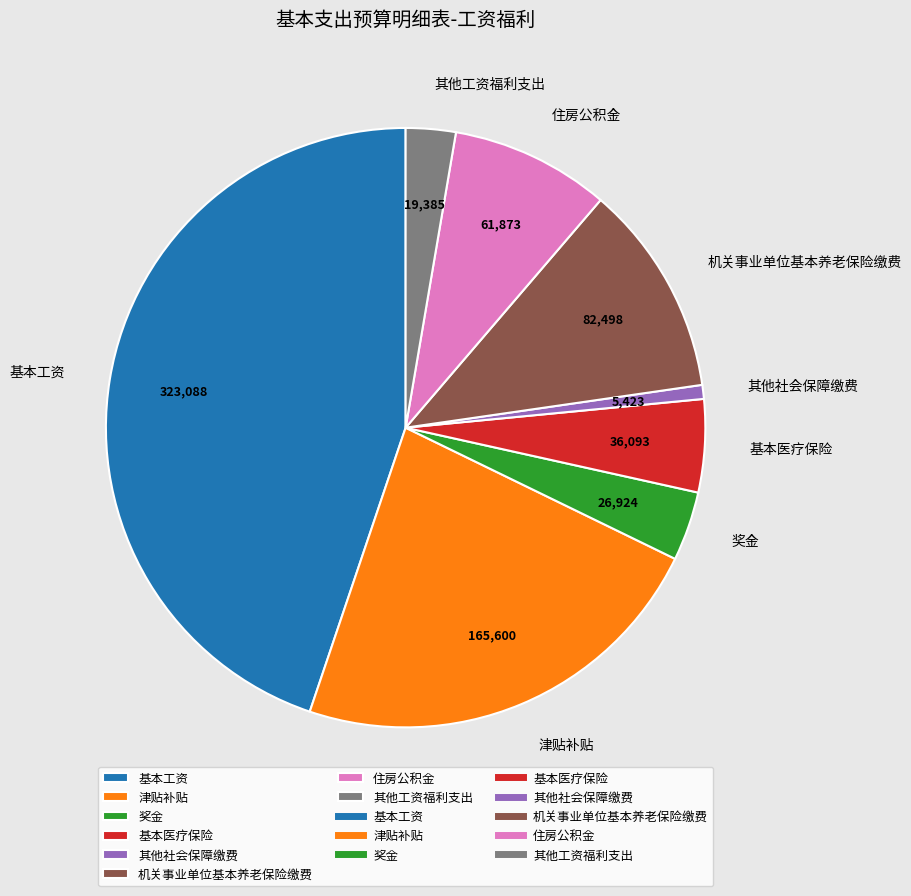

Rank the categories by value from lowest to highest.

其他社会保障缴费, 其他工资福利支出, 奖金, 基本医疗保险, 住房公积金, 机关事业单位基本养老保险缴费, 津贴补贴, 基本工资